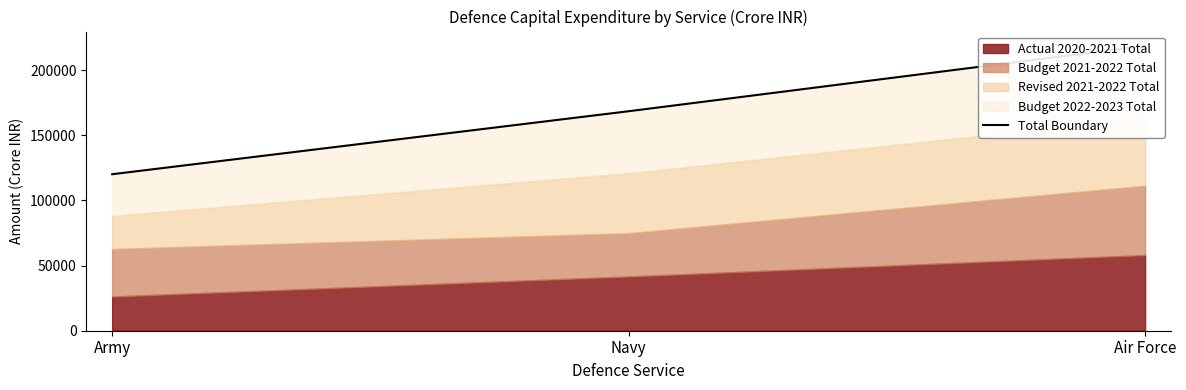

The value at Air Force is 134580.2. True or false?

False